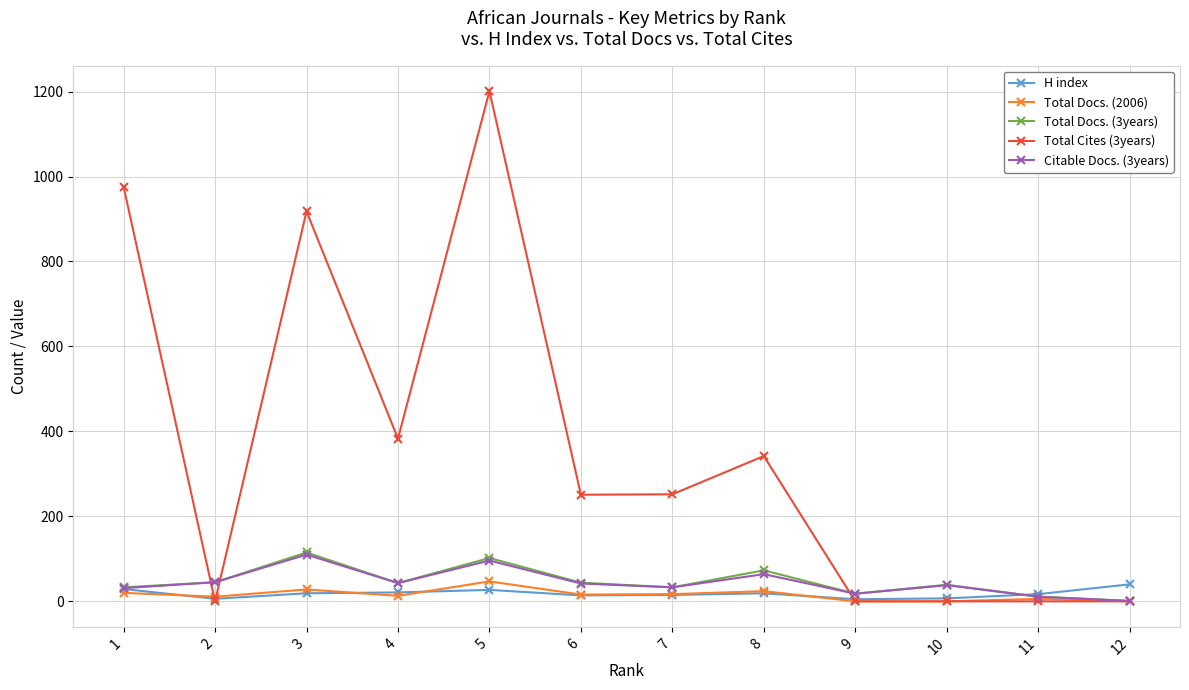

What is the sum of all Citable Docs. (3years) values?

532